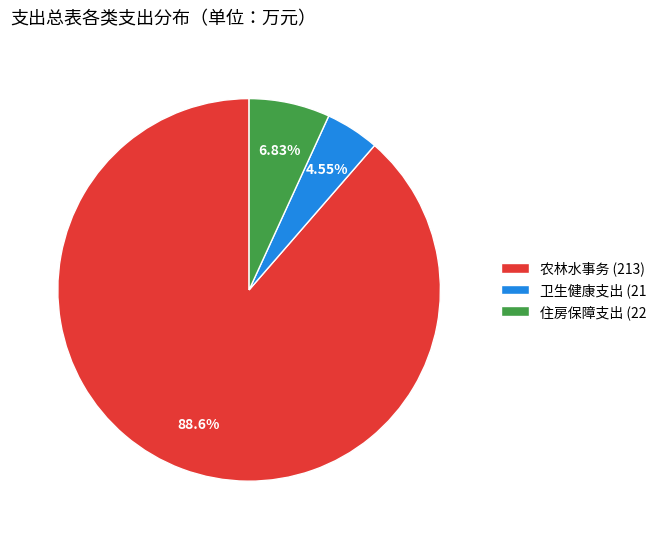

Which category has the biggest portion of the pie?

农林水事务 (213)